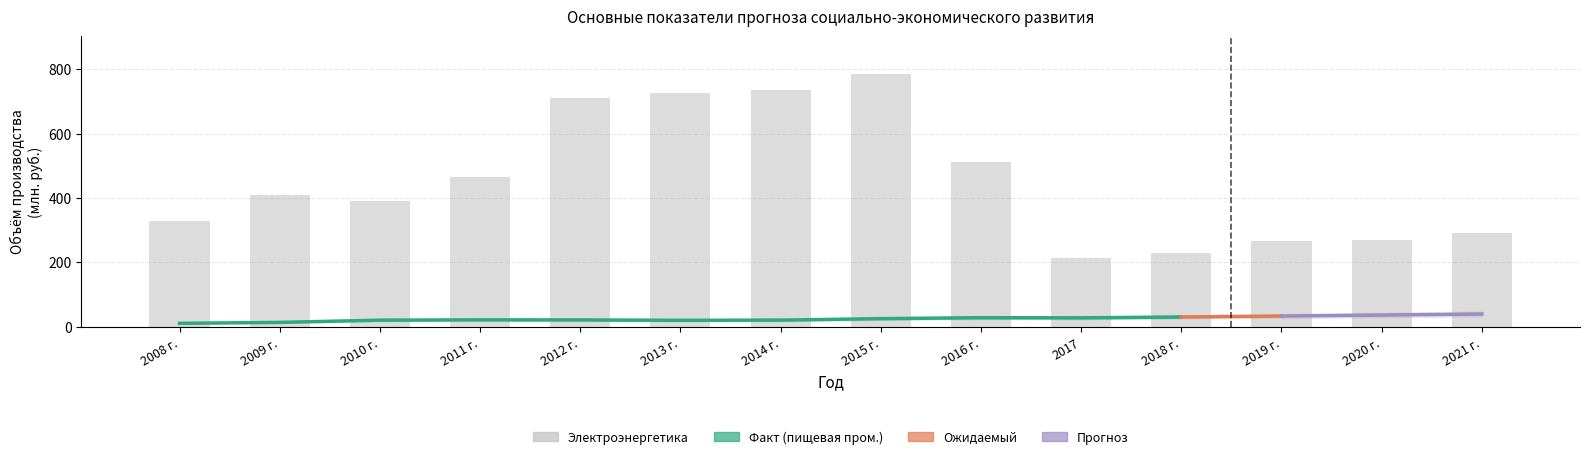

Which series has the widest spread of values?

Электроэнергетика